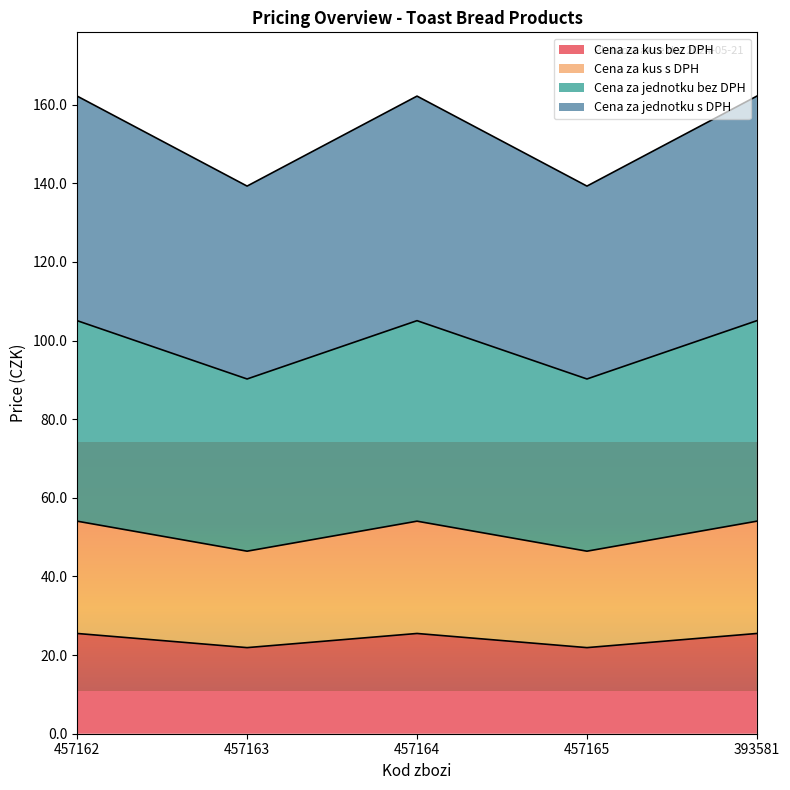

What is the total value across all series at 393581?

162.2